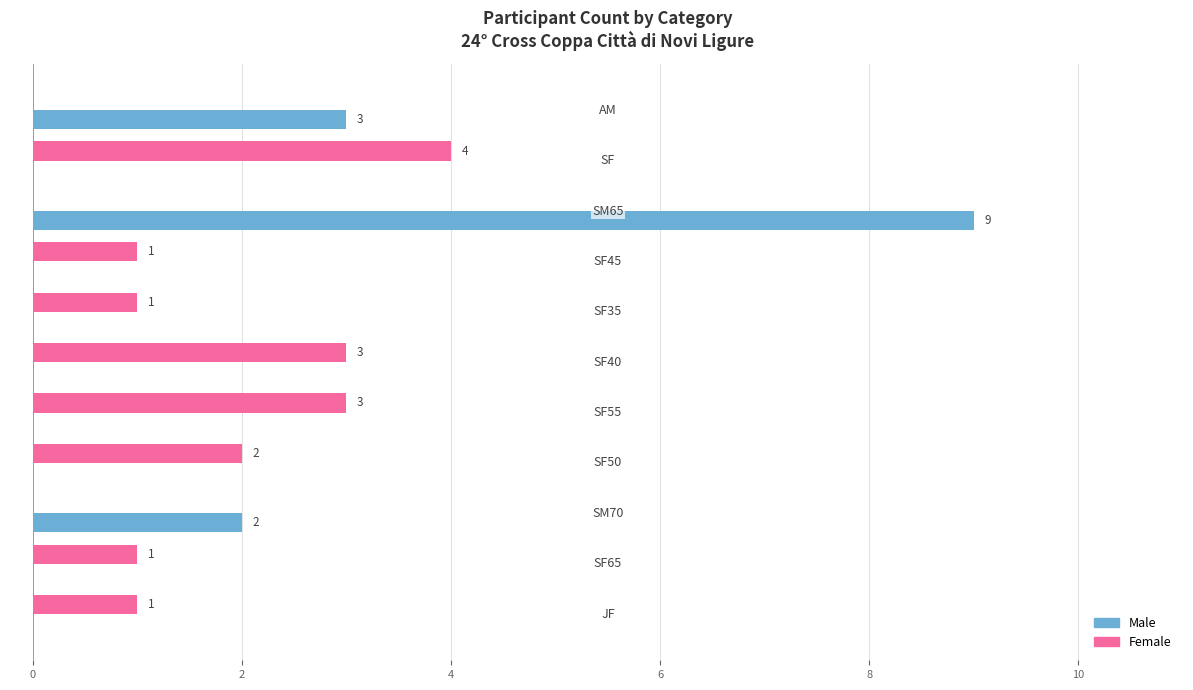

What is the maximum value for Female?

4